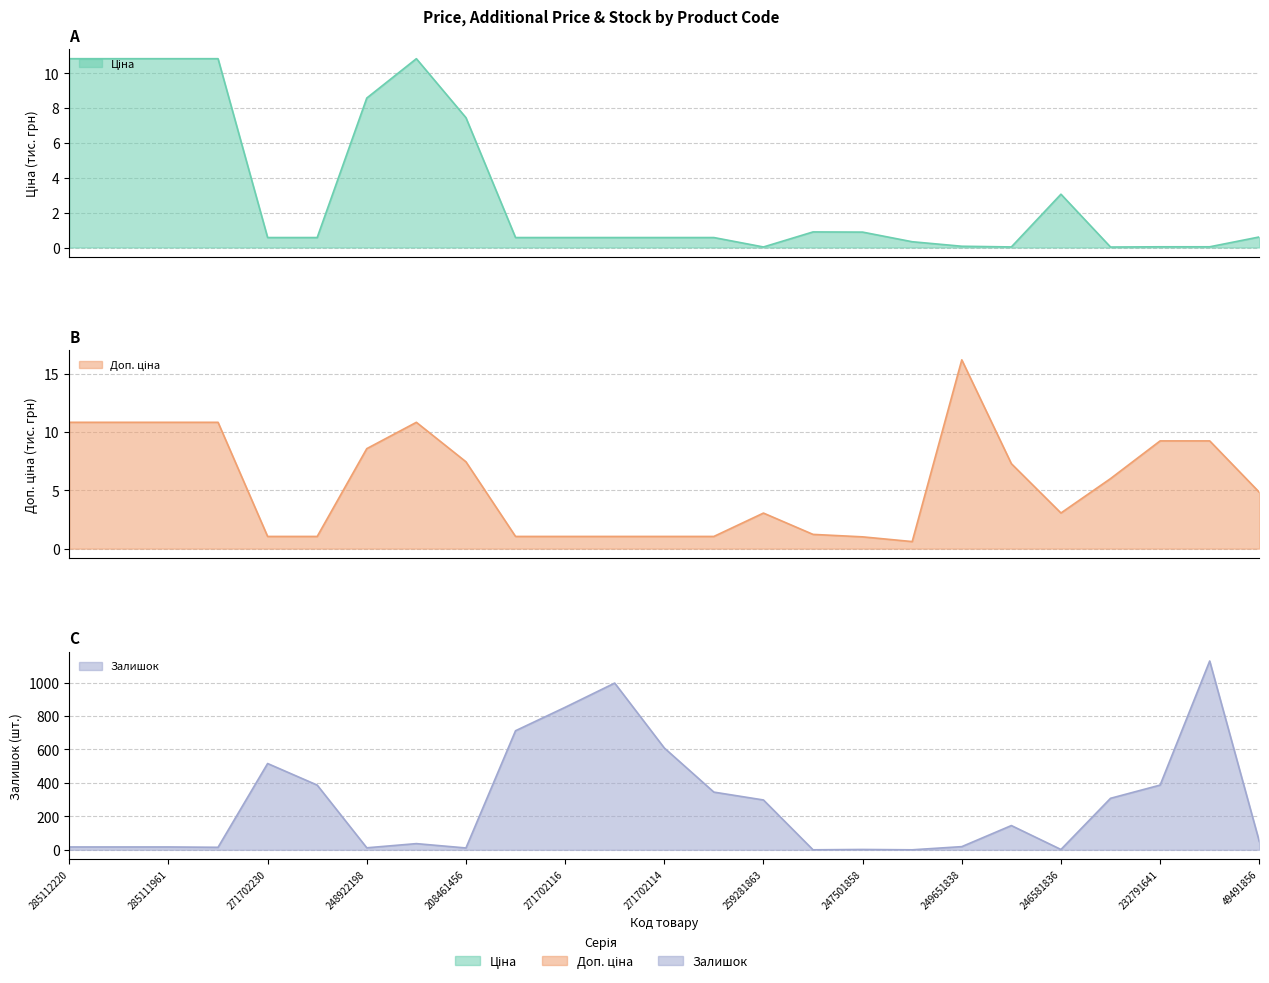

What is the difference between the highest and lowest values at 271702114?

608.4